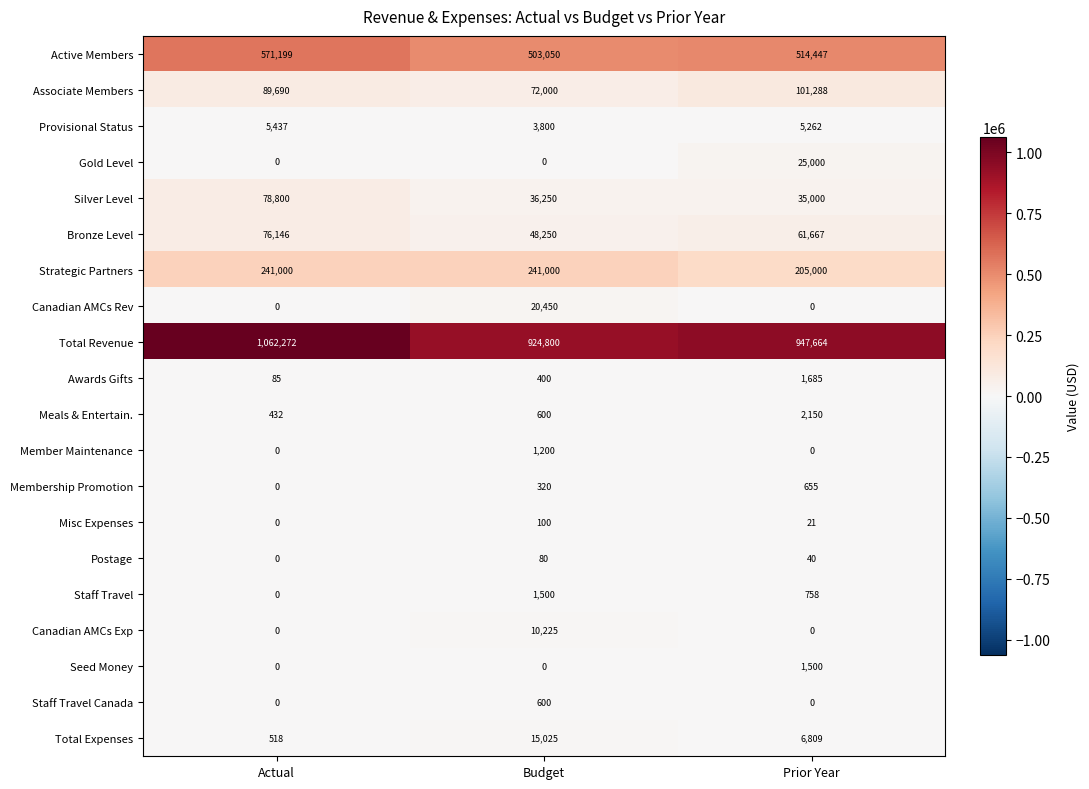

What is the spread (max minus min) of values at Prior Year?

947664